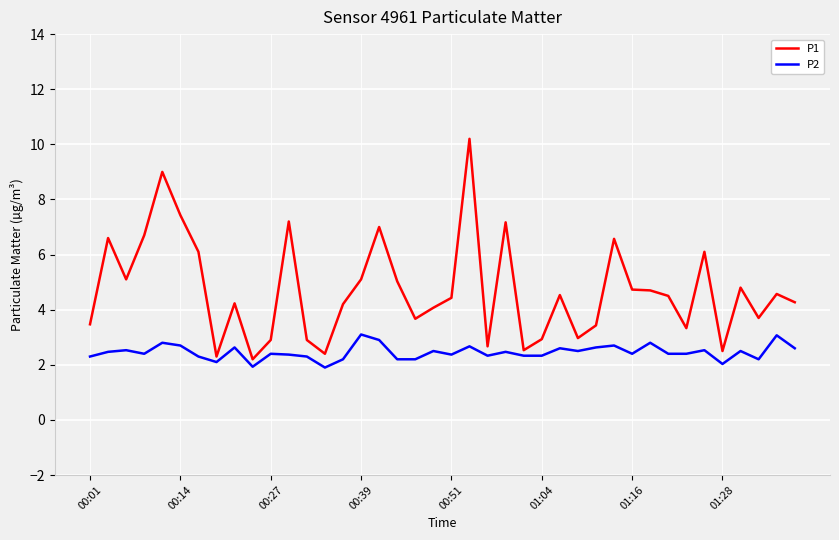

True or false: P2 and P1 intersect in this chart.

False